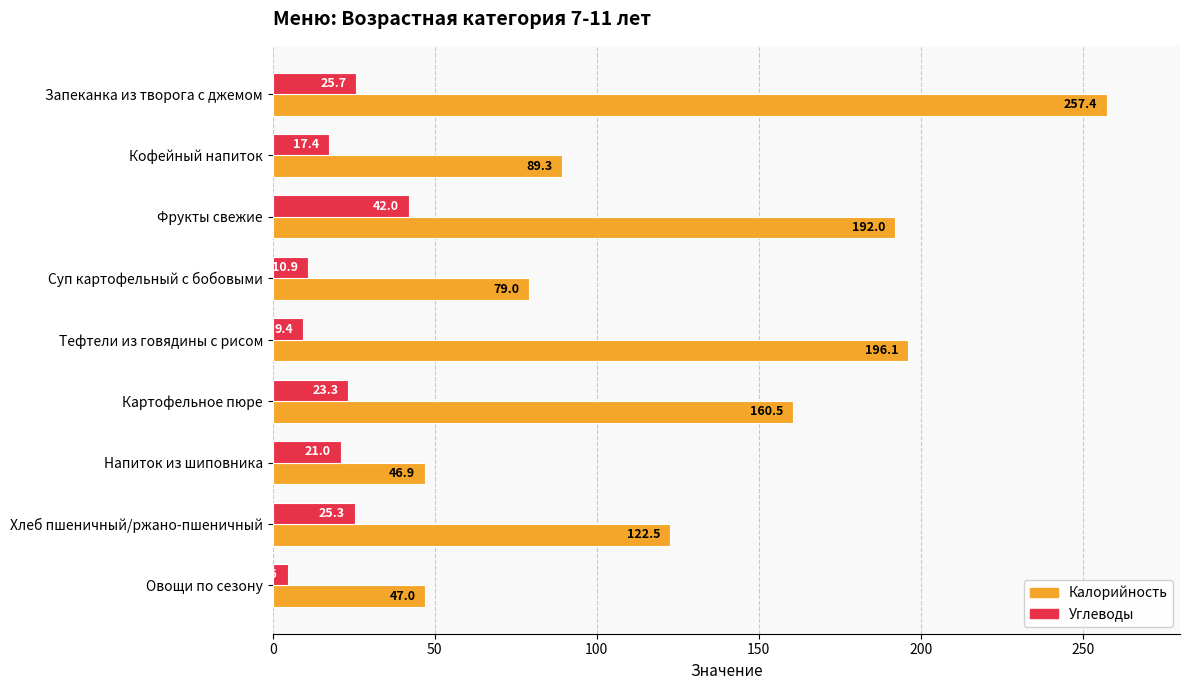

Where is Калорийность nearest to the value 152?

Картофельное пюре